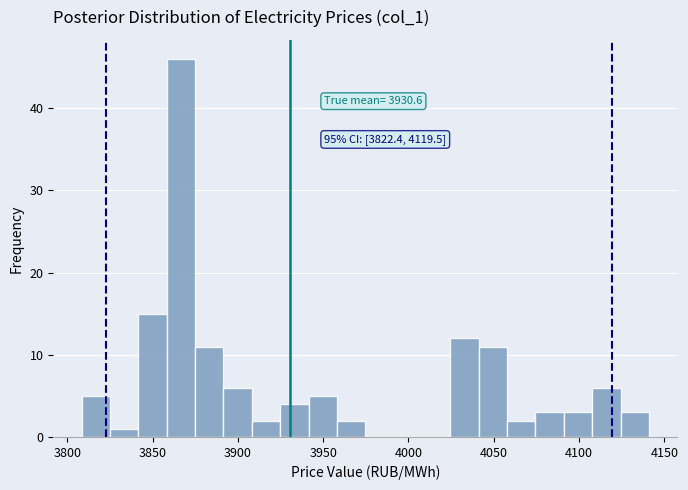

Around what value on the x-axis is the tallest bar? Give the approximate position of its centre, as read against the axis.

3865